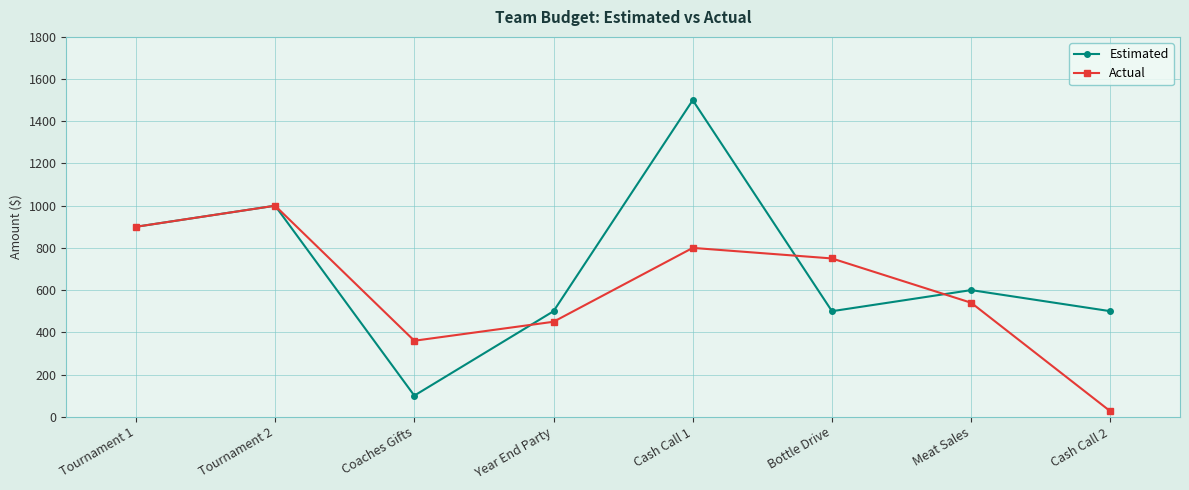

What is the difference between the second highest and second lowest values in the Actual series?

540.0